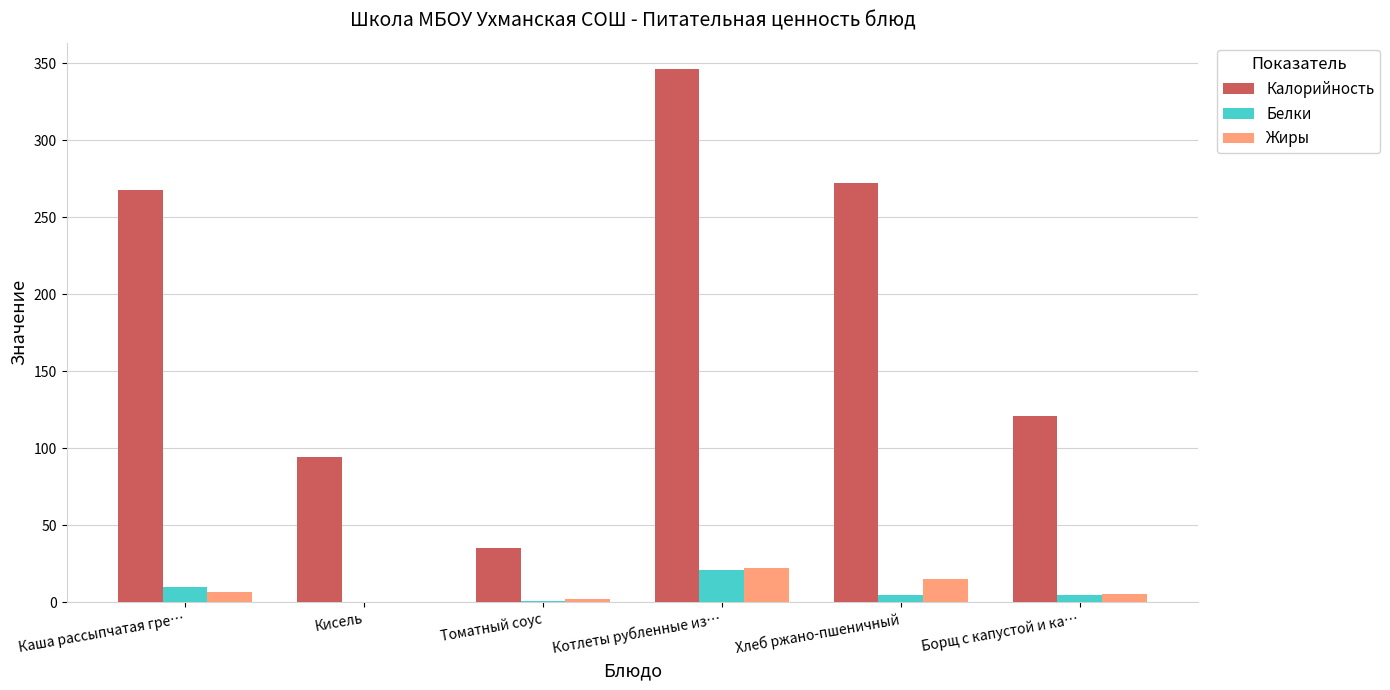

What is the difference between the Белки values at Хлеб ржано-пшеничный and Борщ с капустой и ка…?

0.4